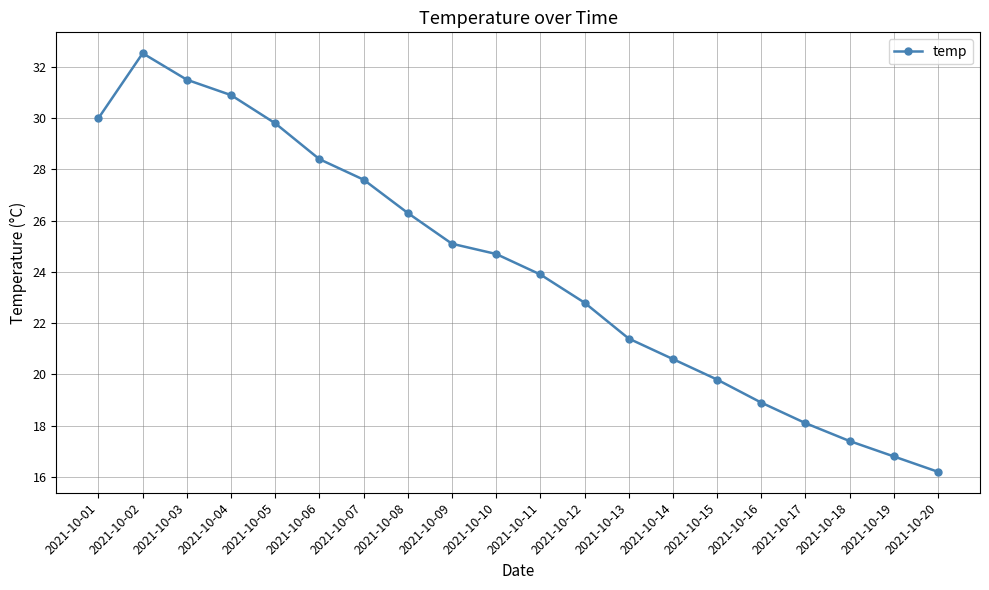

What is the change in value from 2021-10-05 to 2021-10-15?

-10.0